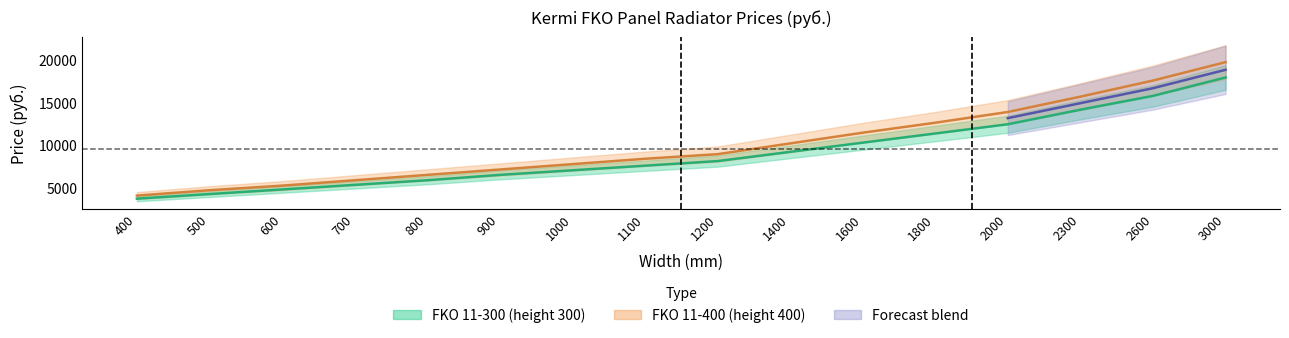

True or false: the data shows 9270 at 1400.

True